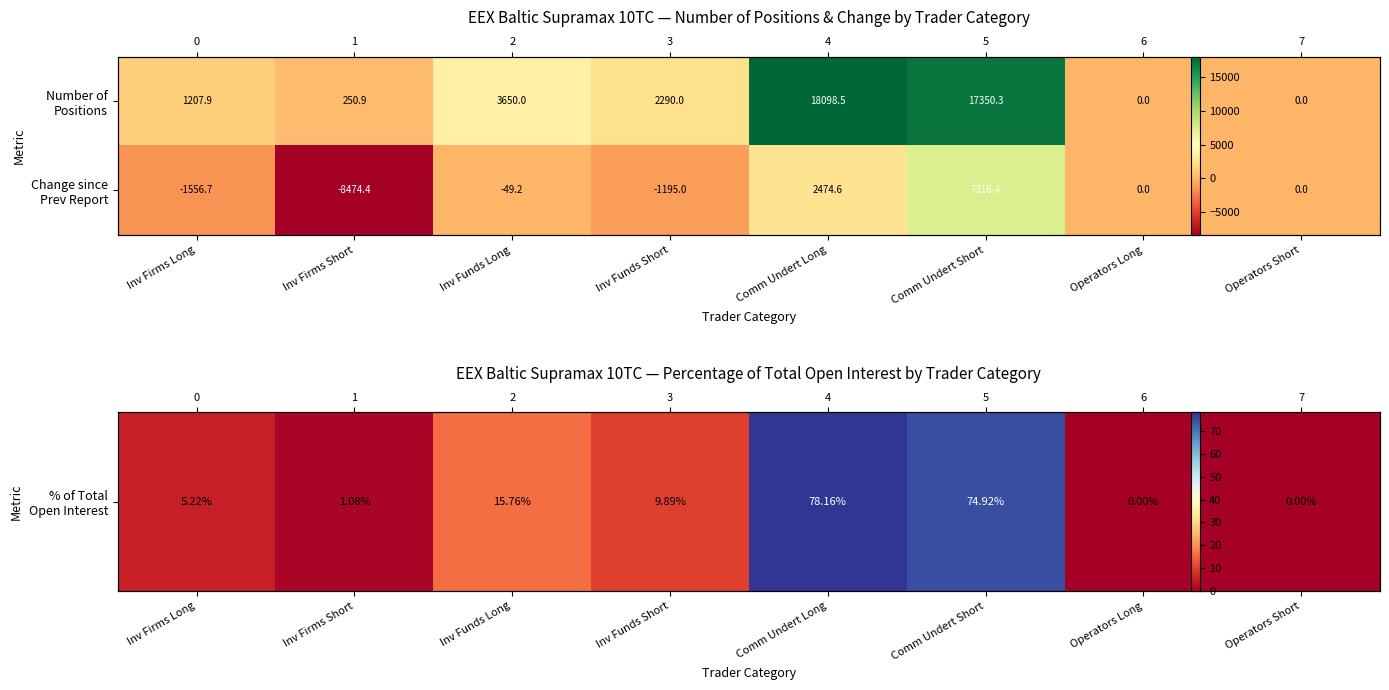

Which series has the largest total across all categories?

% of Total Open Interest